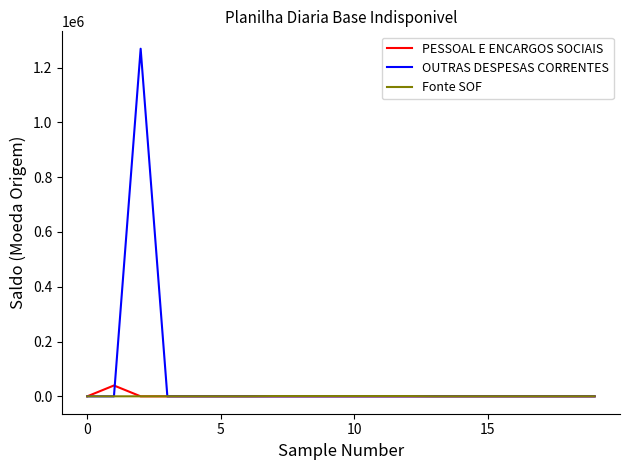

Which series has the largest total across all categories?

OUTRAS DESPESAS CORRENTES